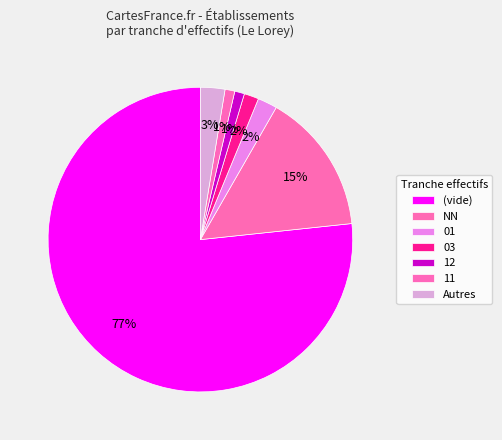

Count the number of slices in the pie.

7